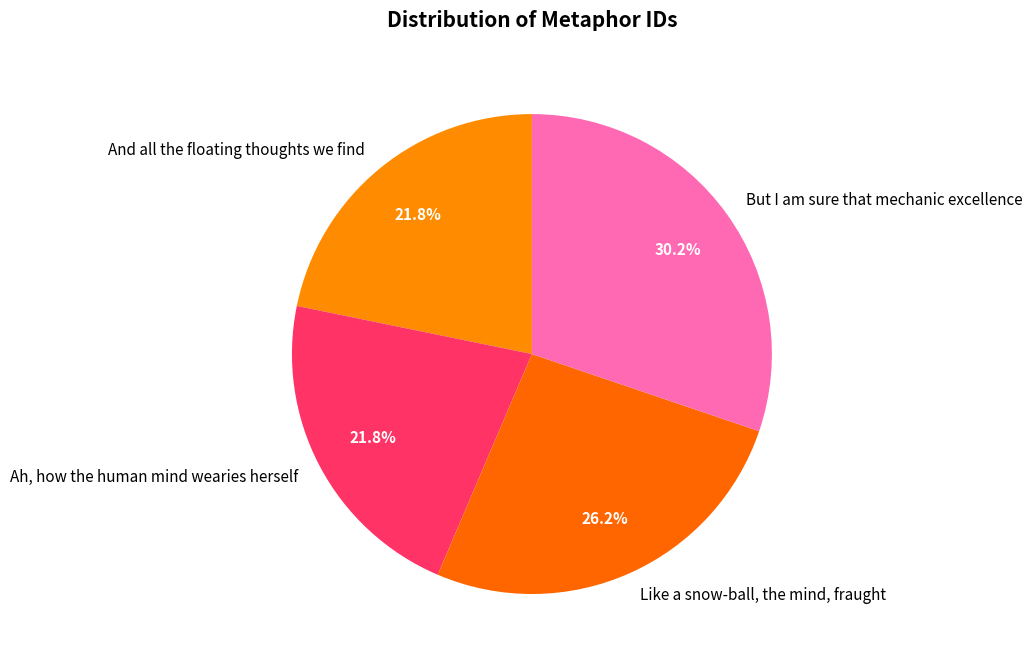

Is there a majority slice in this chart?

No